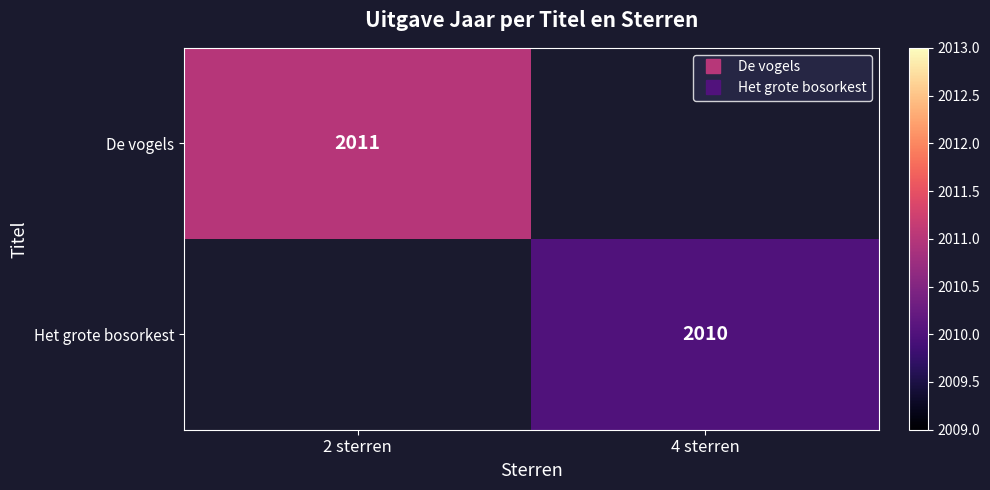

How many data points does each series have?

2